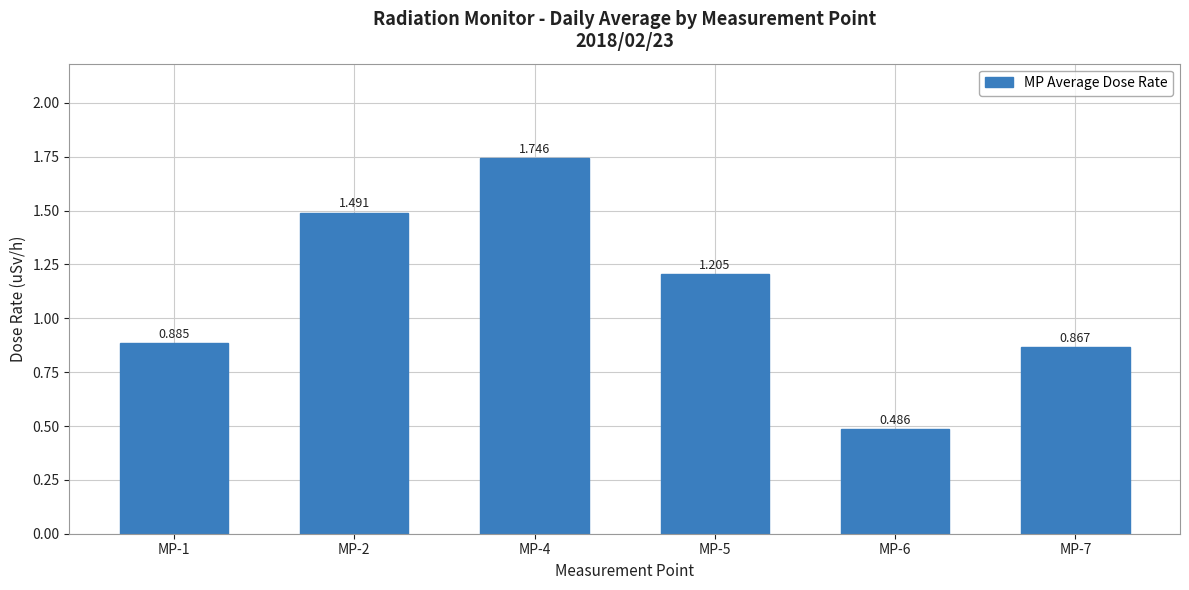

What is the average value?

1.1